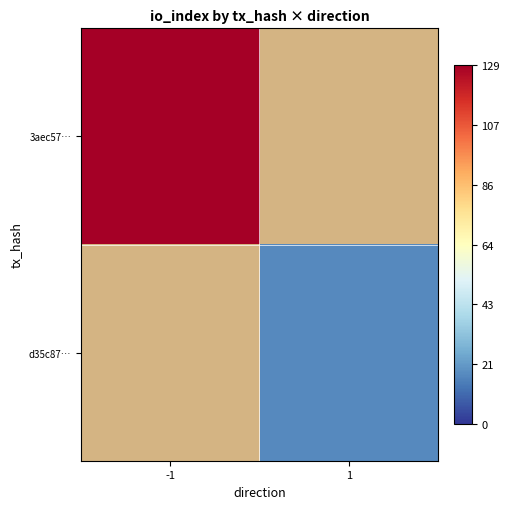

Which category has the highest value across all series?

-1